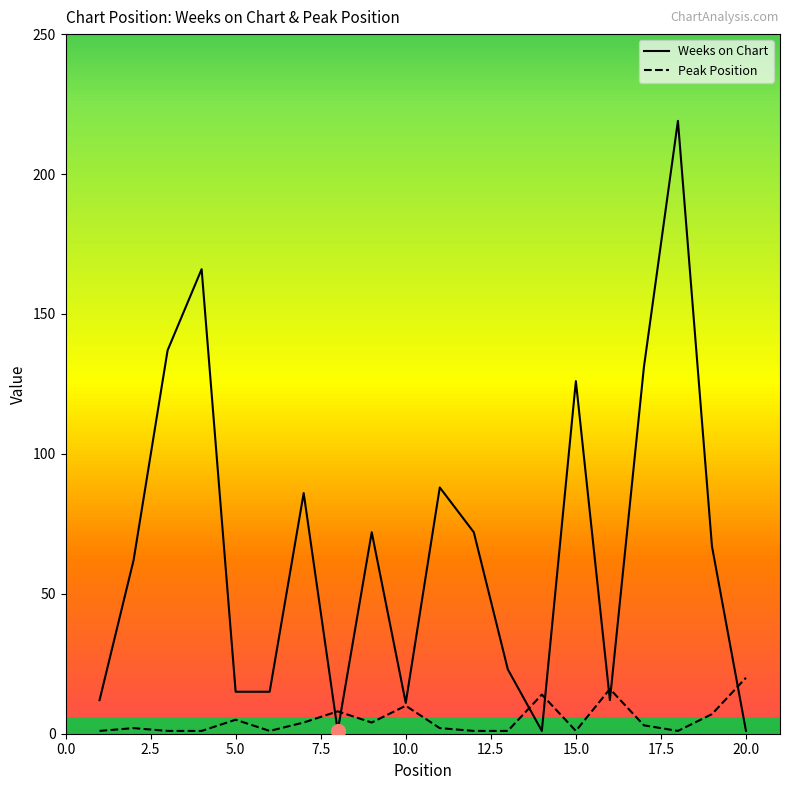

List the series in order of their peak value, lowest first.

Peak Position, Weeks on Chart